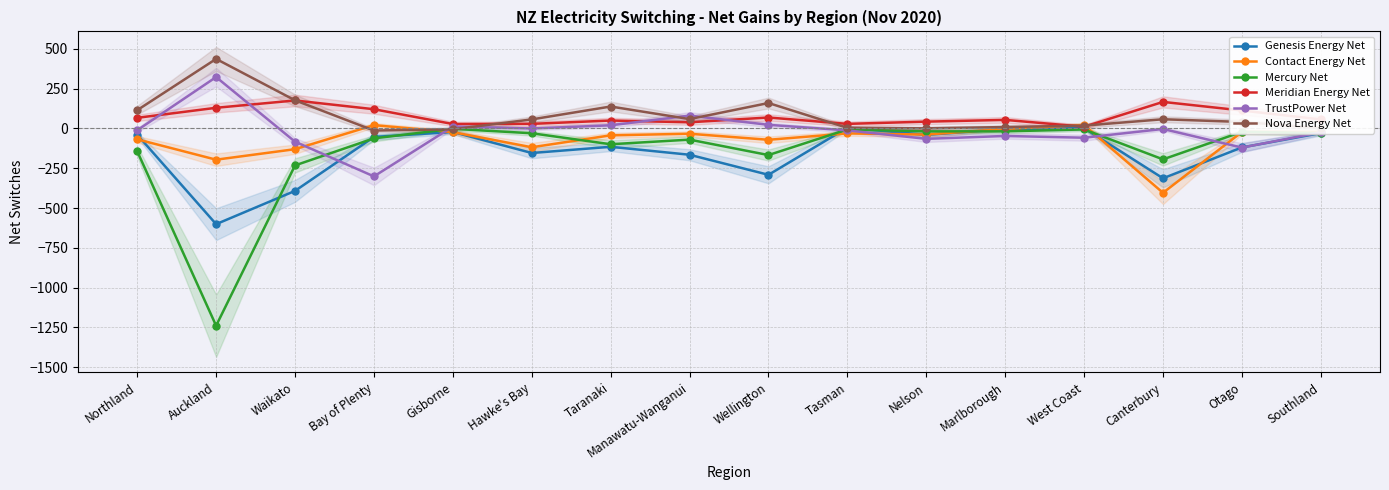

What is the minimum value shown in the chart?

-1239